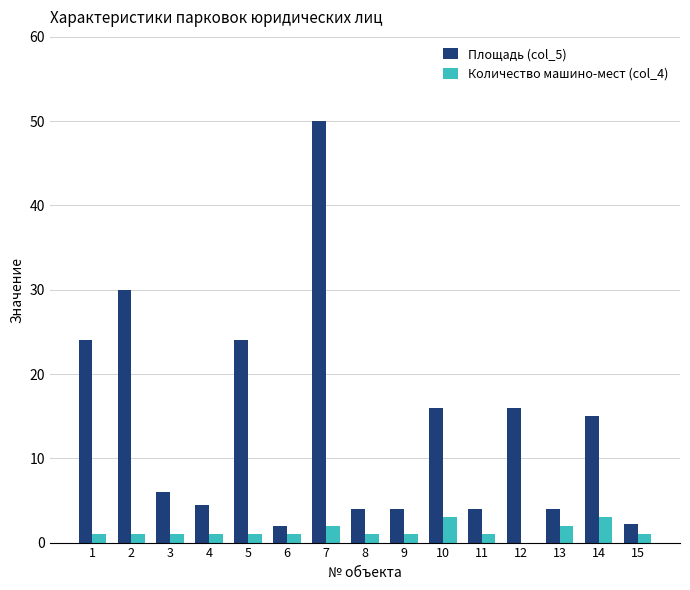

How many data points does each series have?

15